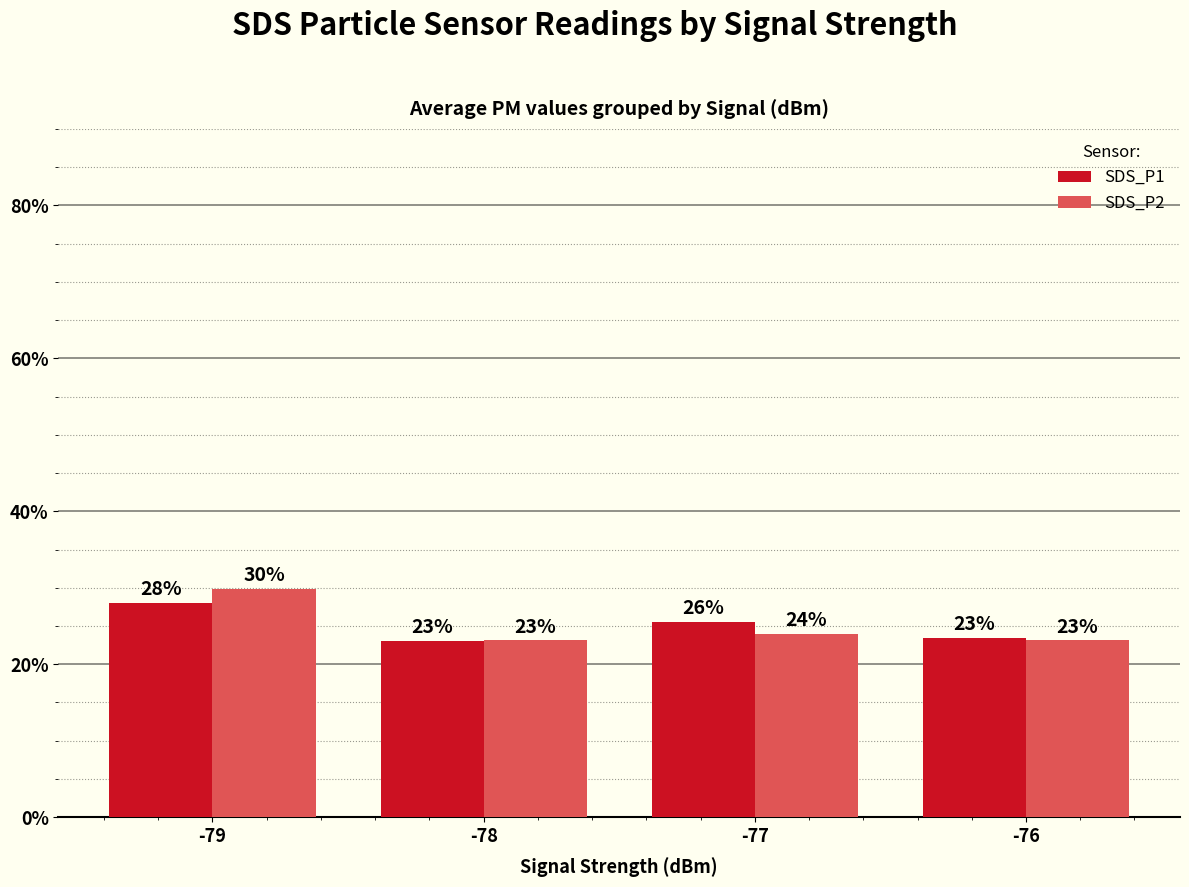

What is the value of the SDS_P2 bar at the 2nd from the left?

23.1